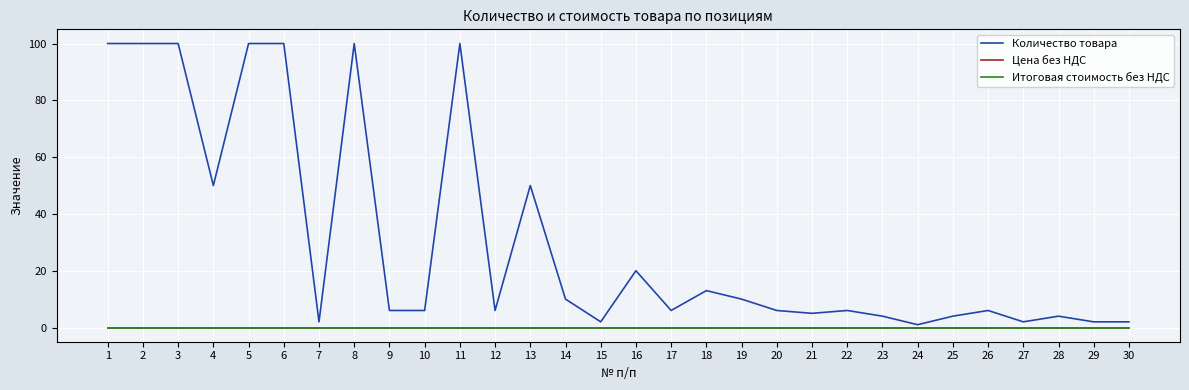

What is the difference between the highest and lowest values at 22?

6